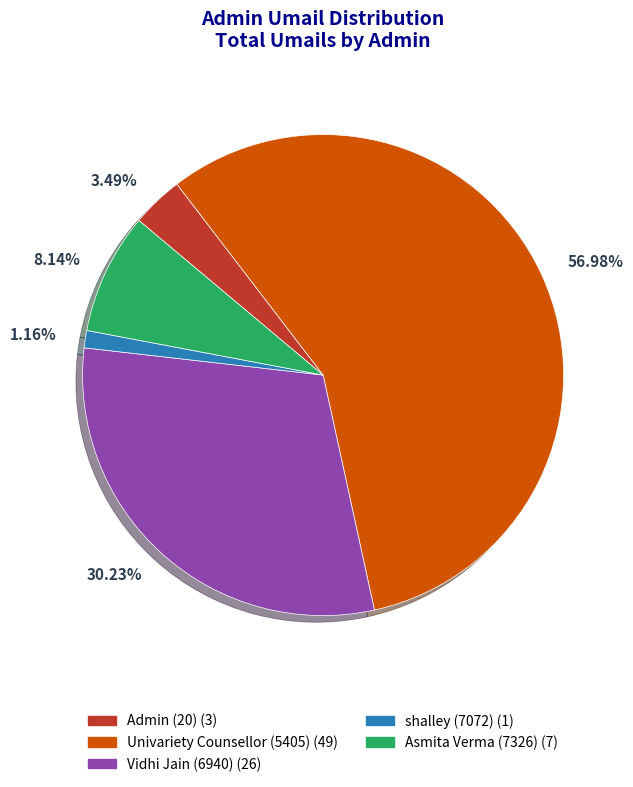

To the nearest percent, what is the average slice percentage?

20%